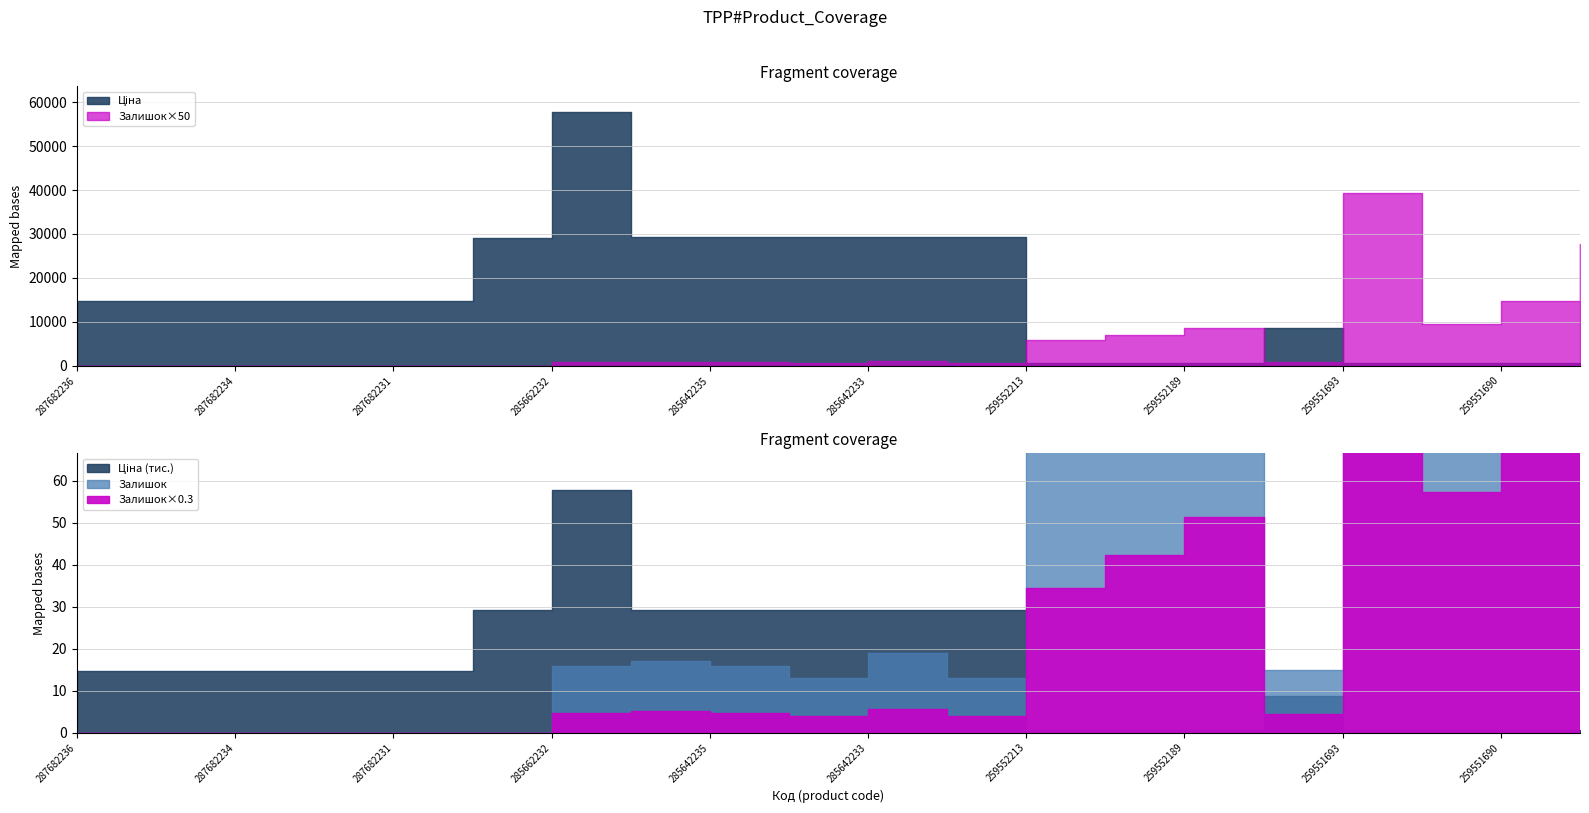

The value of Залишок at 259551692 is 191.0. True or false?

True